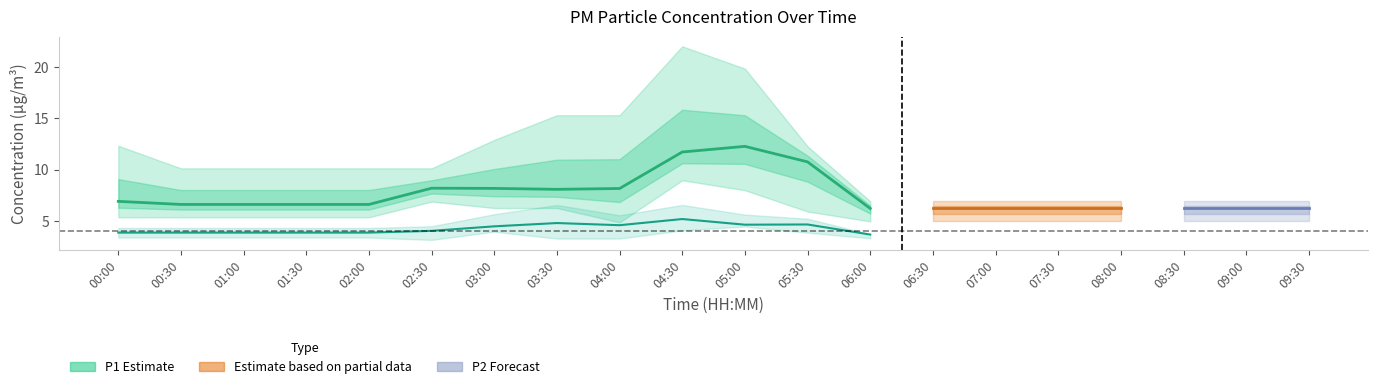

What is the value of the P1 point at the 8th from the left?

8.1